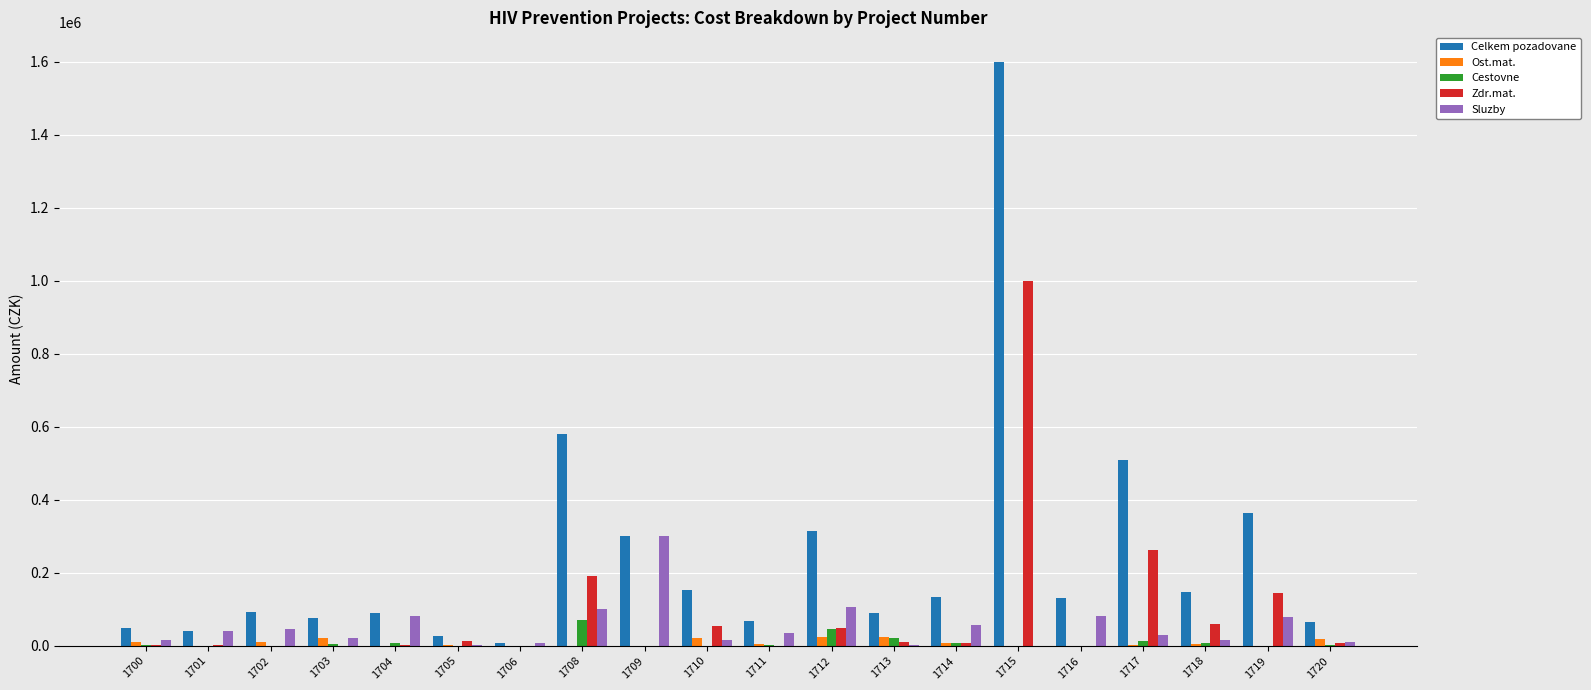

The value of Zdr.mat. at 1711 is -628768. True or false?

False